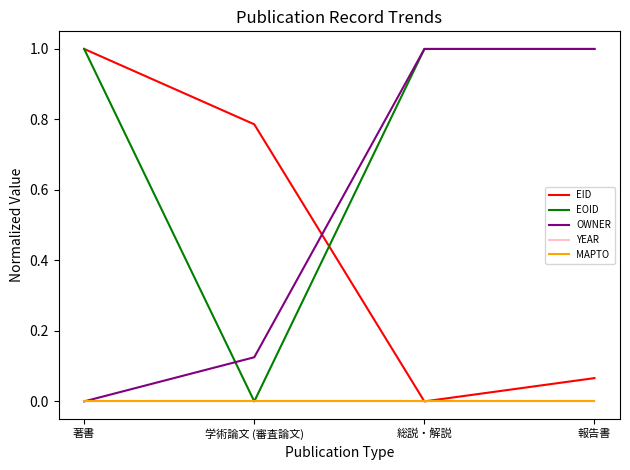

What is the total value across all series at 学術論文 (審査論文)?

0.9